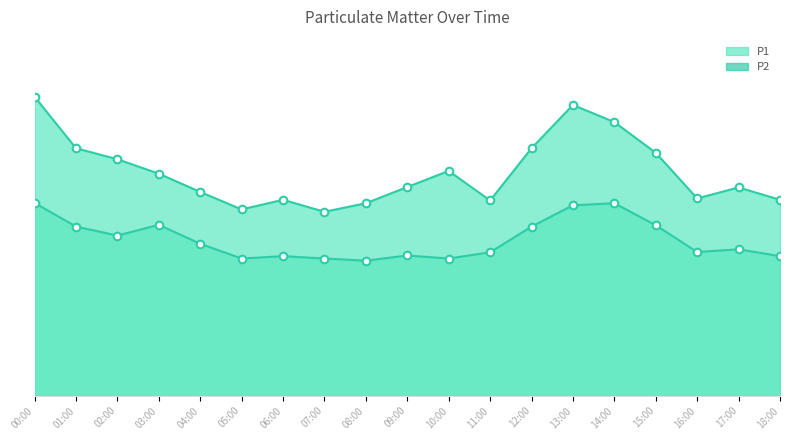

Is the value of P1 at 12:00 greater than the value of P2 at 16:00?

Yes